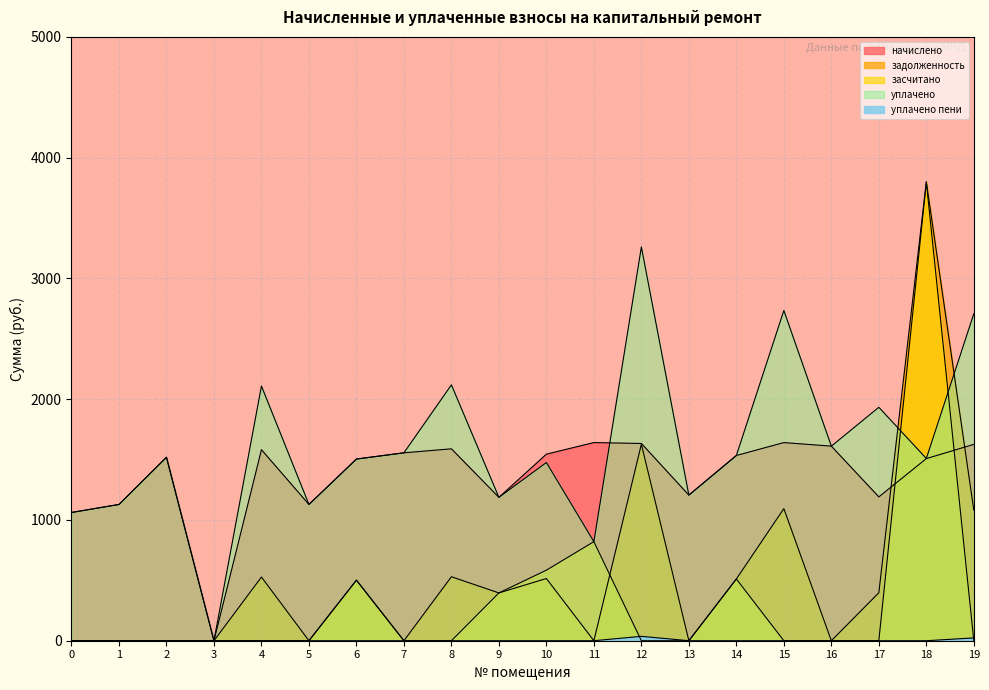

At which category is the sum across all series the highest?

18